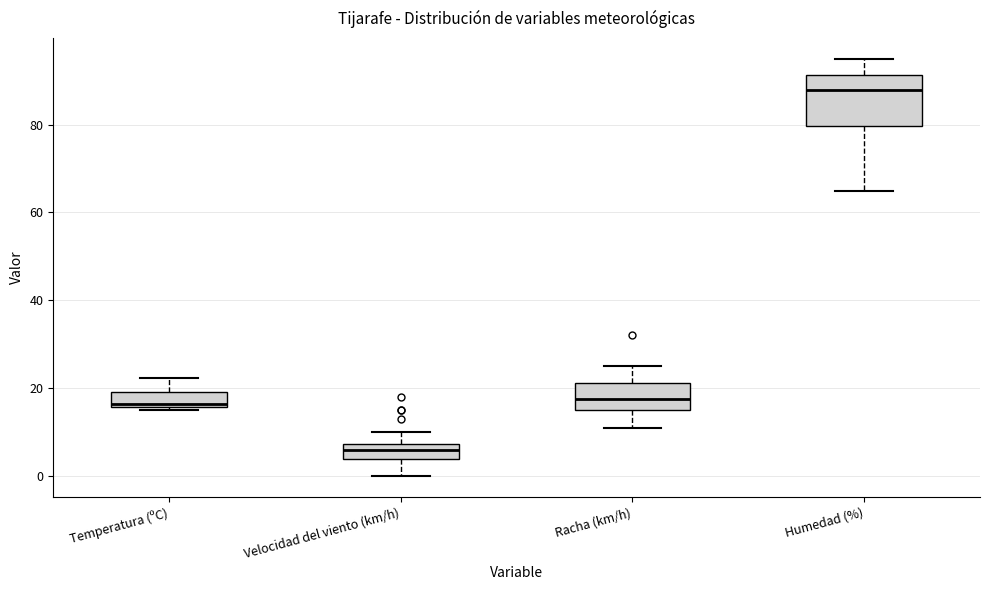

Comparing the boxes themselves (not the whiskers), which one is the tallest?

Humedad (%)